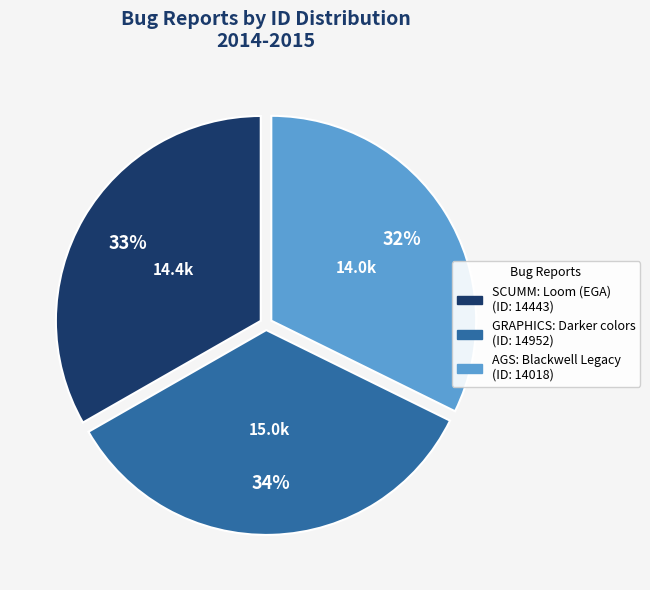

To the nearest percent, what portion does AGS: Blackwell Legacy represent?

32%